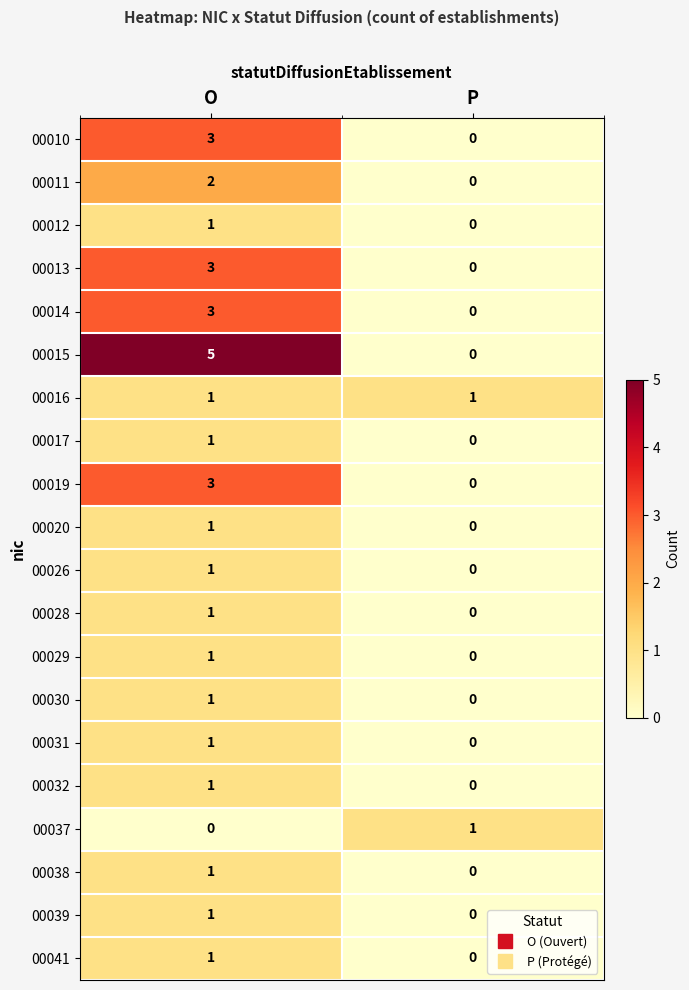

What is the sum of all 00010 values?

3